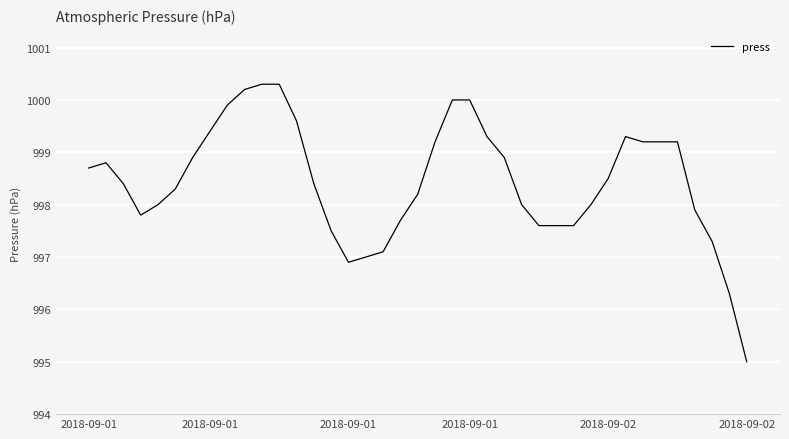

What is the difference between the maximum and minimum values?

5.3